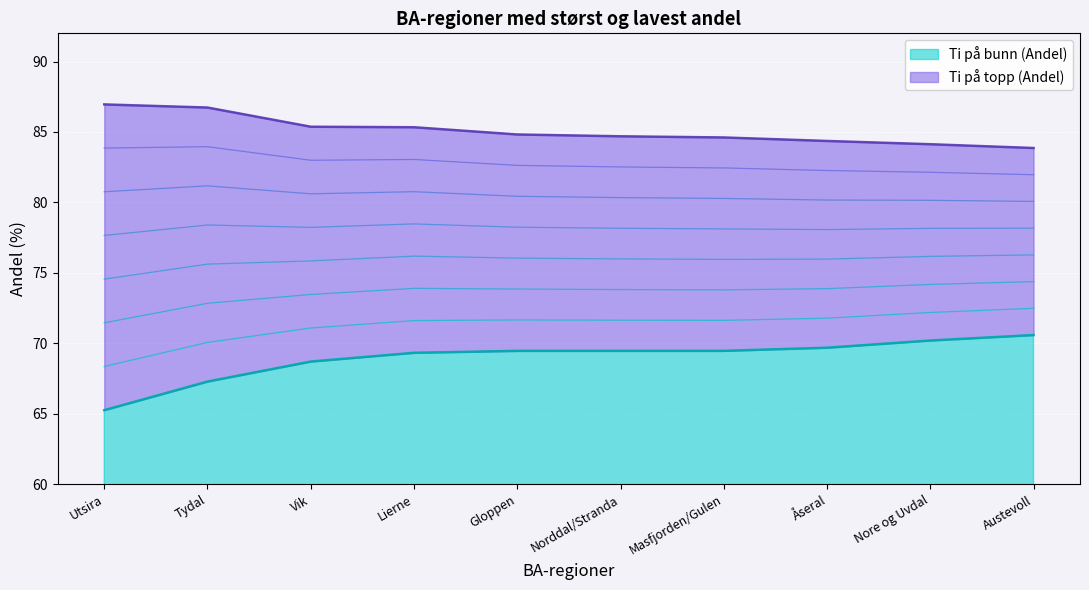

What is the sum of the Ti på bunn (Andel) values at Masfjorden/Gulen and Norddal/Stranda?

138.9